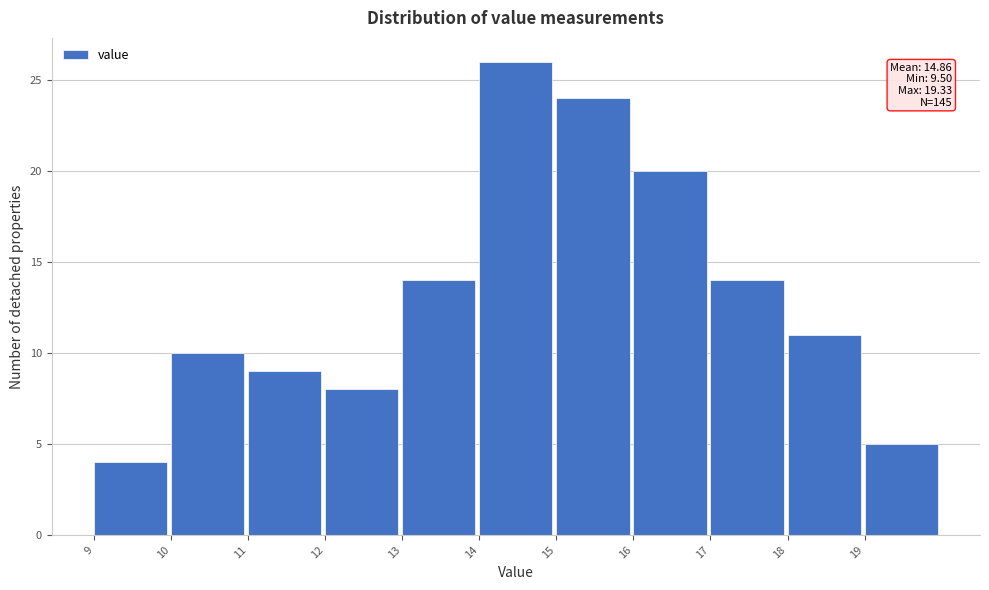

Over which range of the x-axis is the bar tallest?

14 to 15